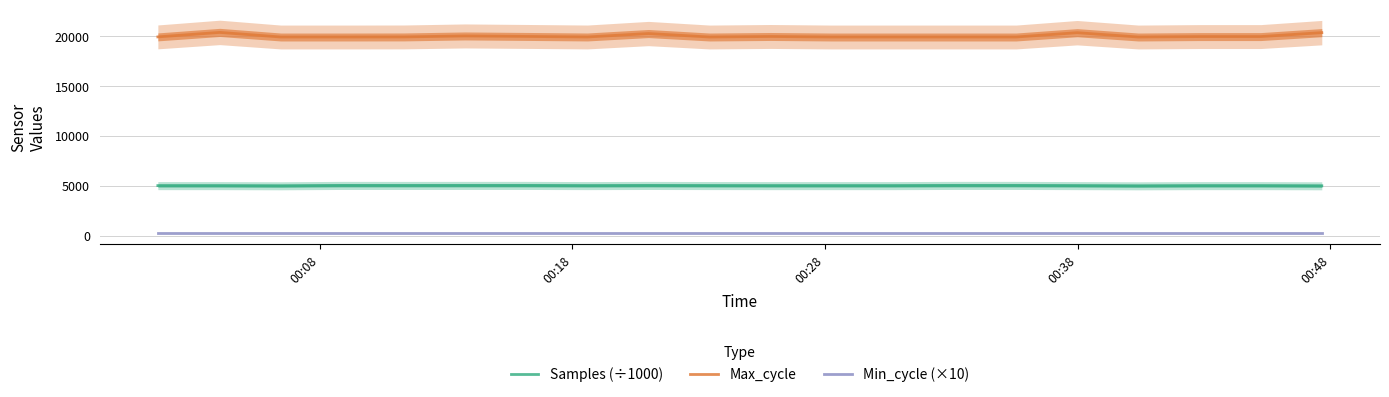

What is the difference between the maximum and minimum values in the Max_cycle series?

460.0